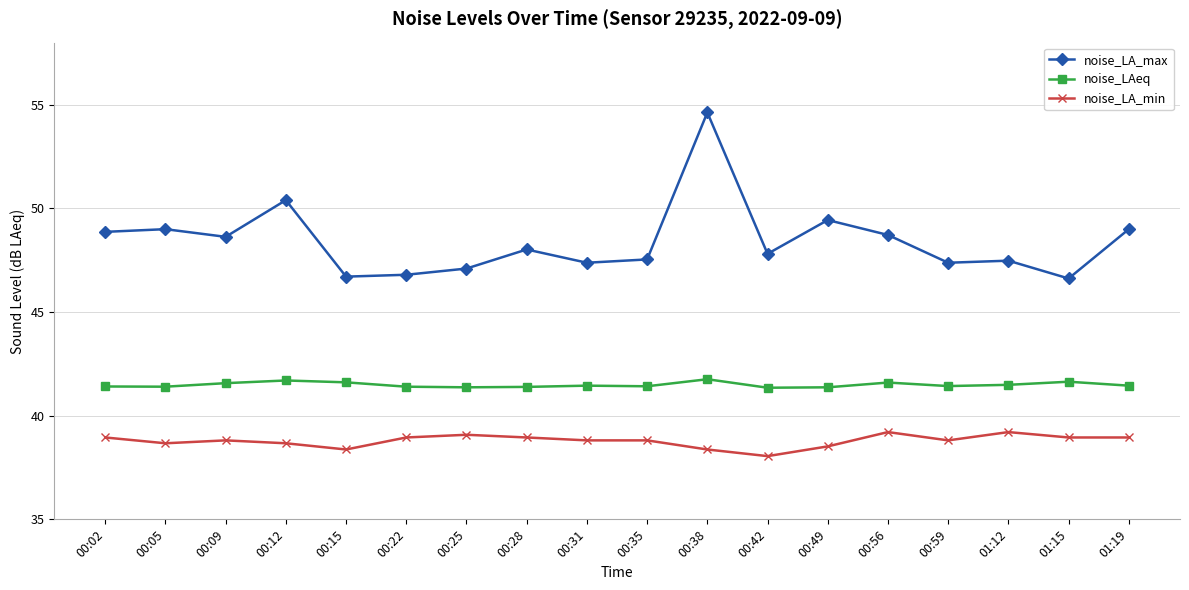

Between 00:12 and 01:15, which series saw the biggest shift?

noise_LA_max